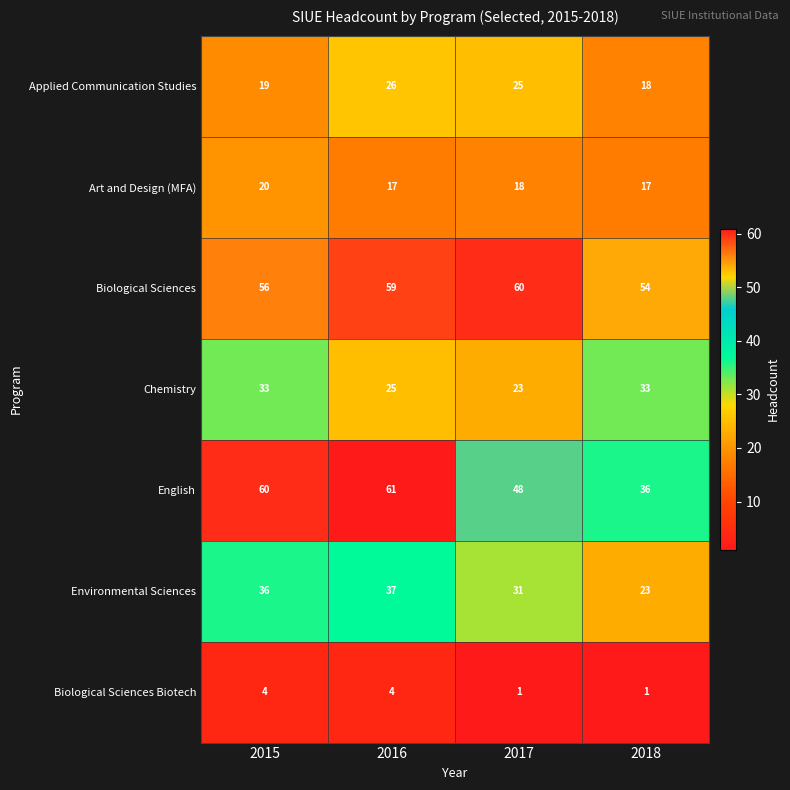

What is the approximate value of English at 2017, to the nearest 10?

50